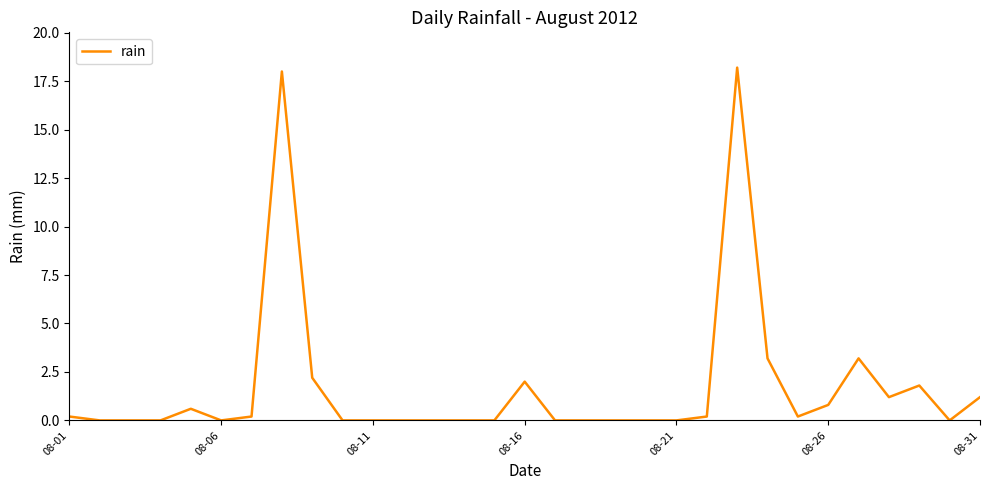

What is the sum of all values?

53.2